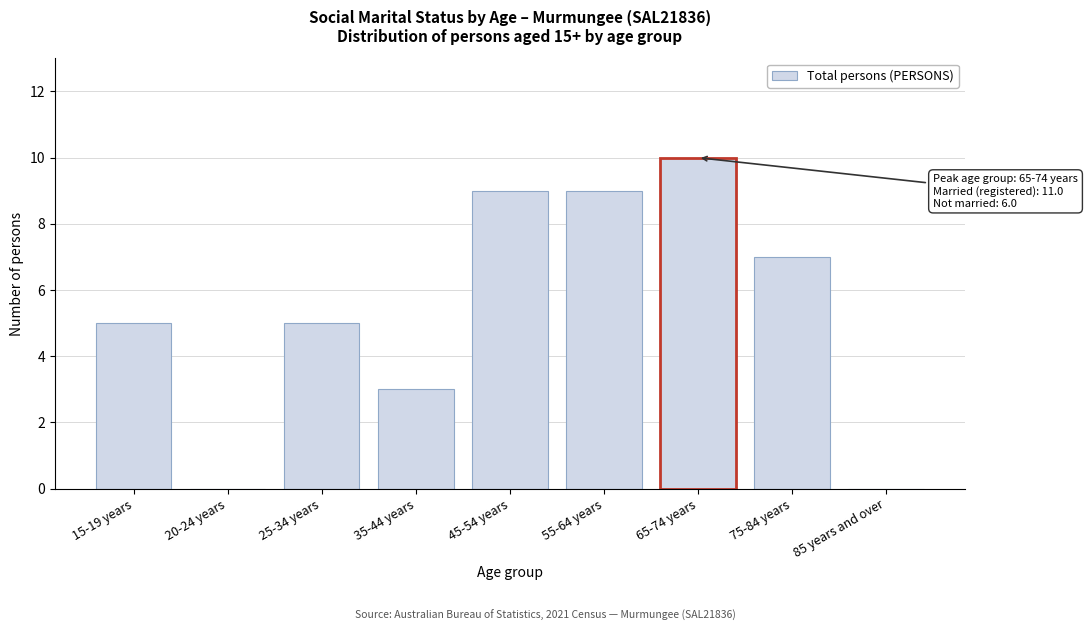

Reading left to right, what are all the values shown in this chart?

15-19 years=5	20-24 years=0	25-34 years=5	35-44 years=3	45-54 years=9	55-64 years=9	65-74 years=10	75-84 years=7	85 years and over=0